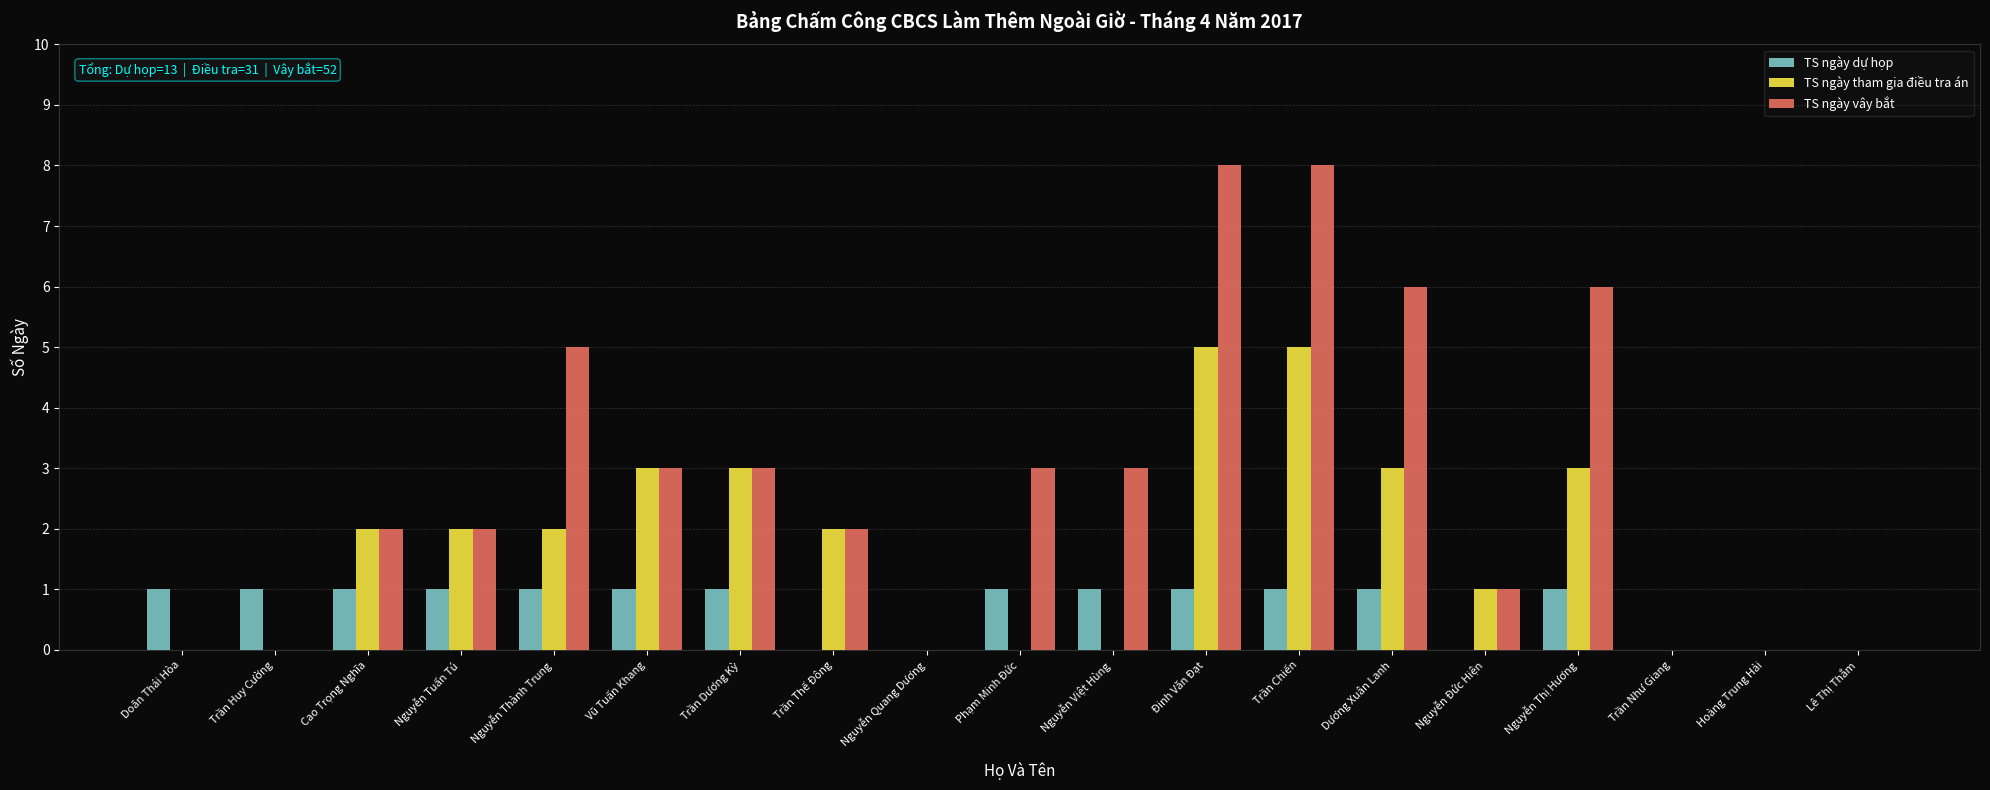

What is the sum of all TS ngày tham gia điều tra án values?

31